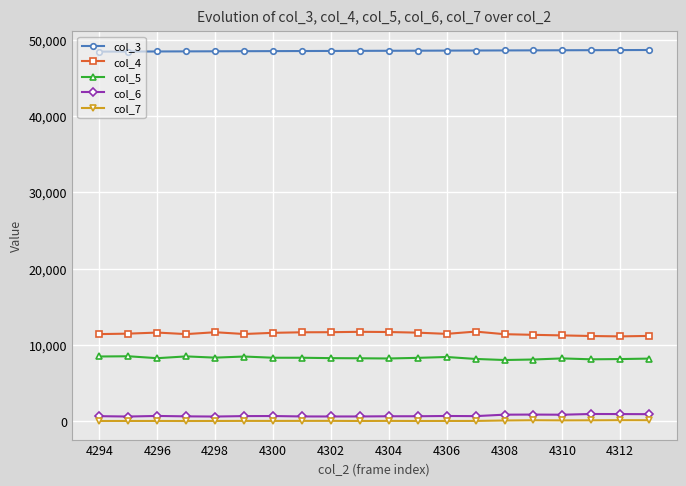

Which series has the largest total across all categories?

col_3